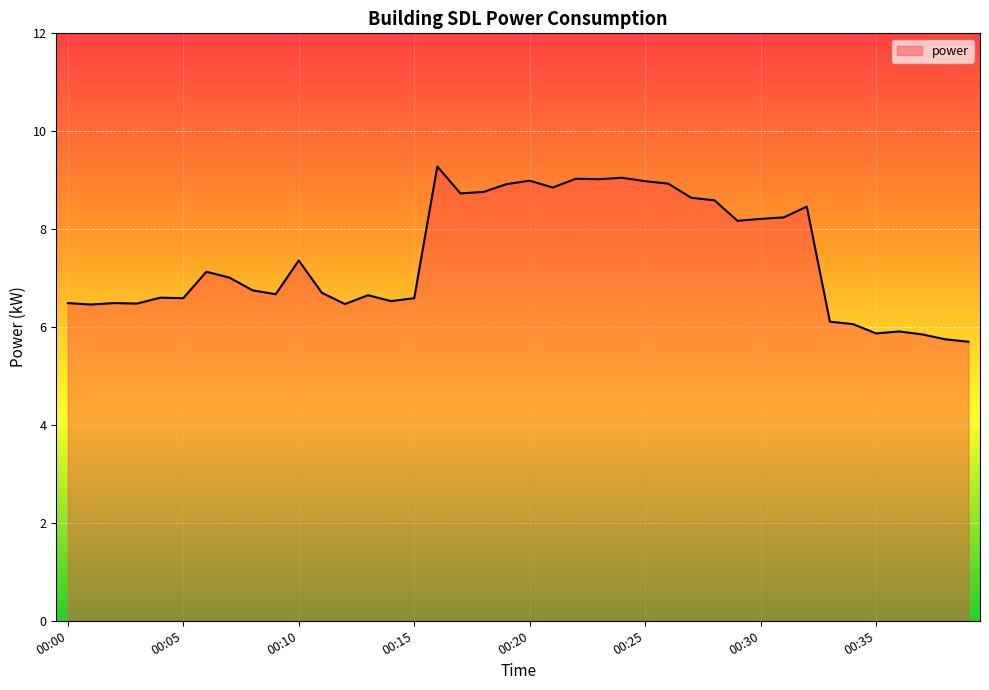

What is the average value?

7.4